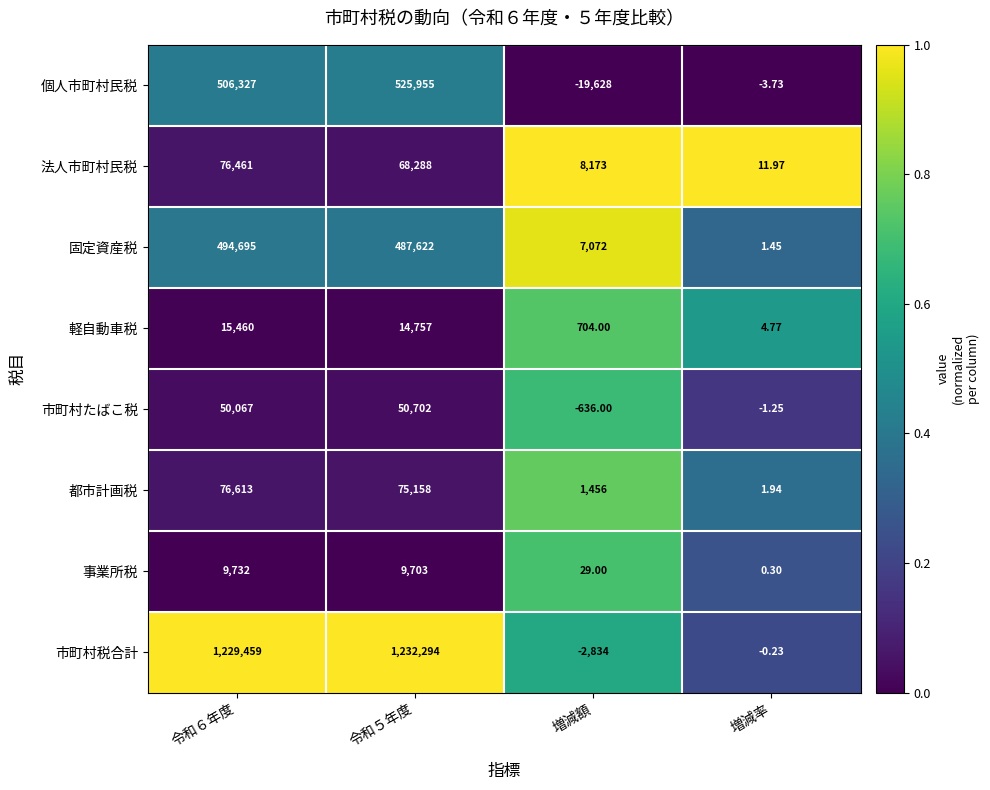

How many distinct data groups are displayed?

8